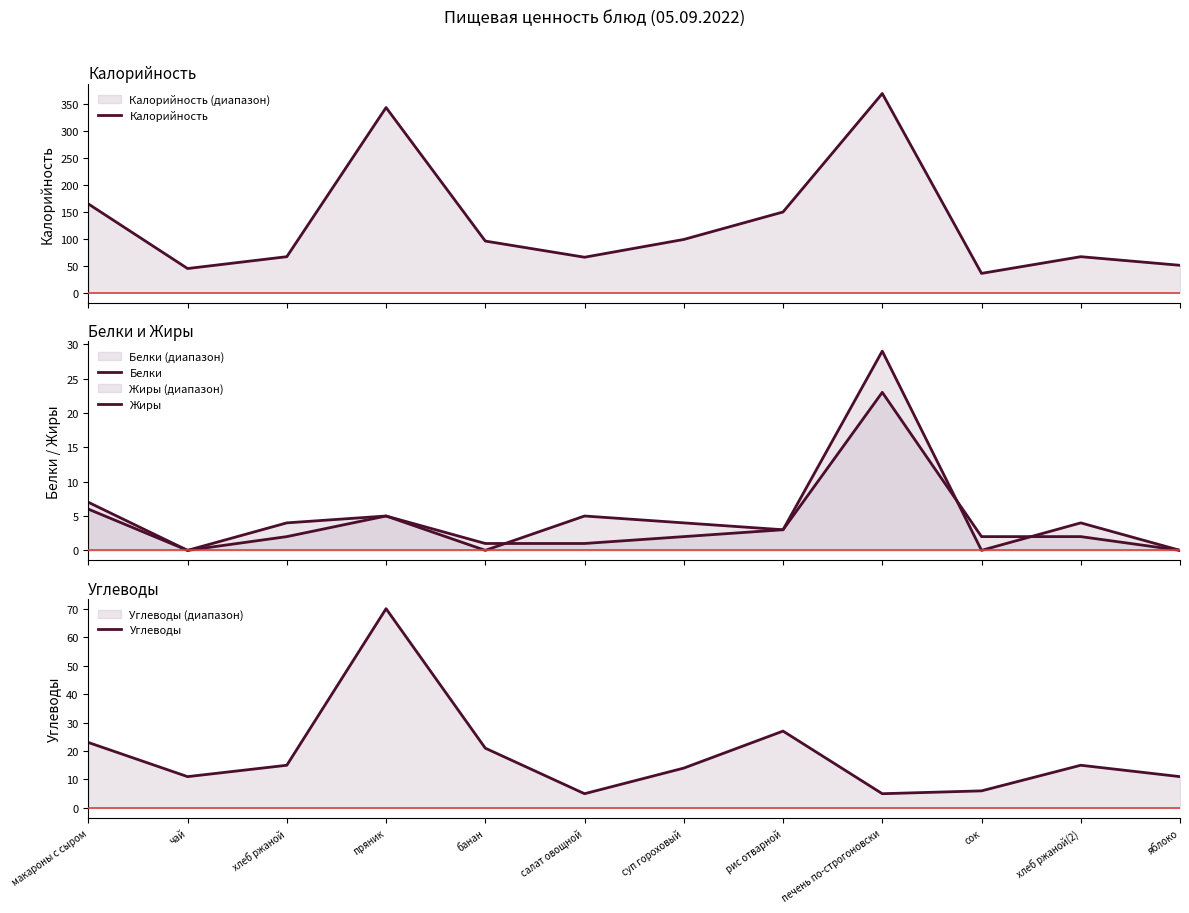

Where is the first local minimum for Белки?

чай